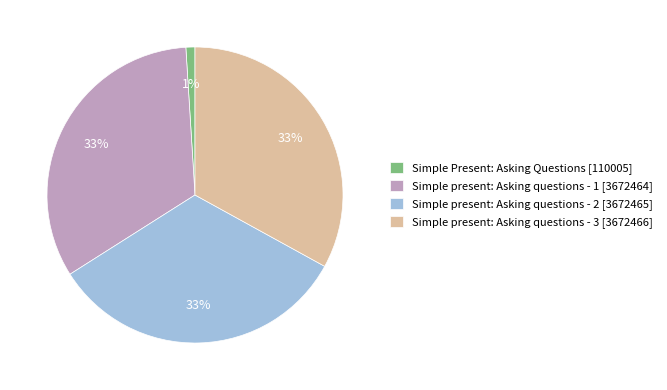

To the nearest percent, what portion does Simple present: Asking questions - 1 represent?

33%